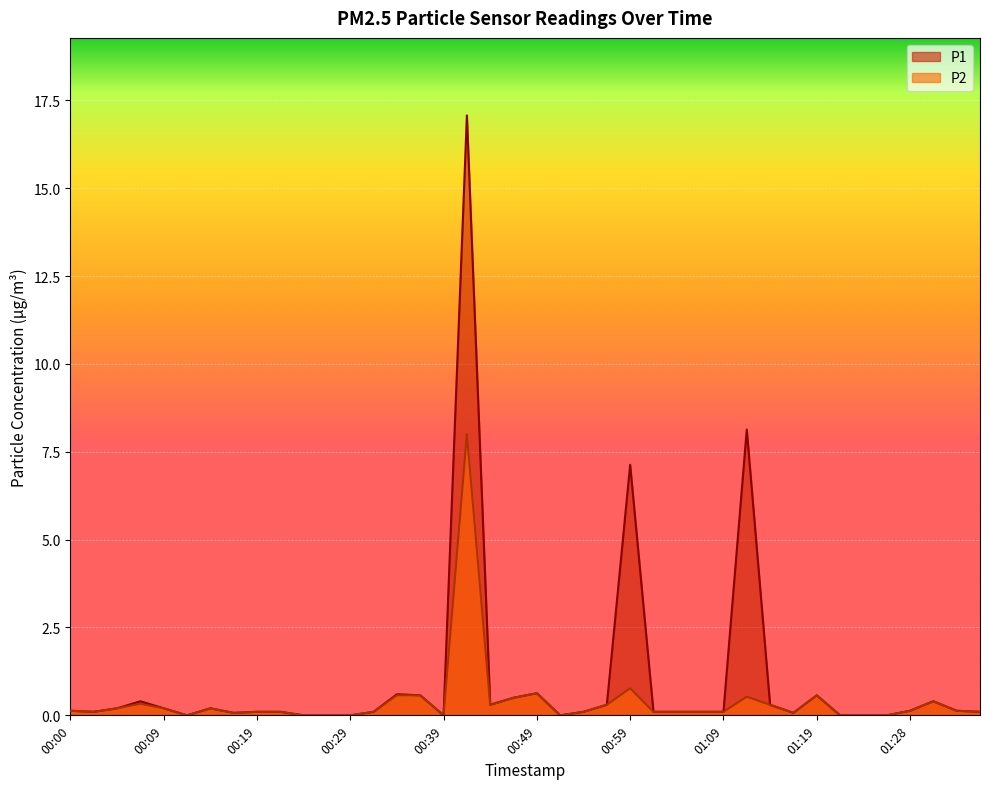

How many values in the P2 series exceed 0?

31